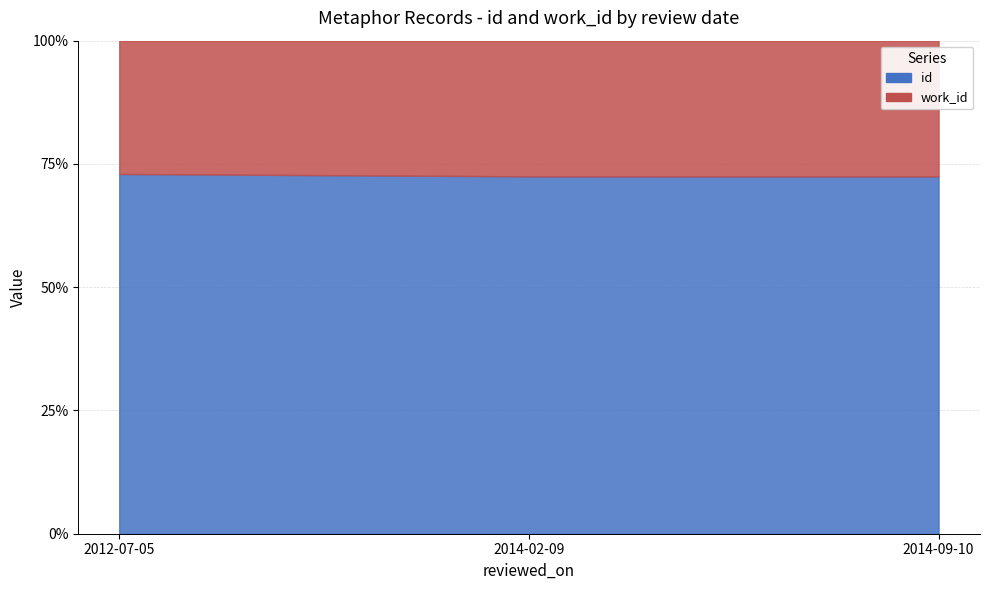

What is the difference between the maximum and second lowest values?

0.5